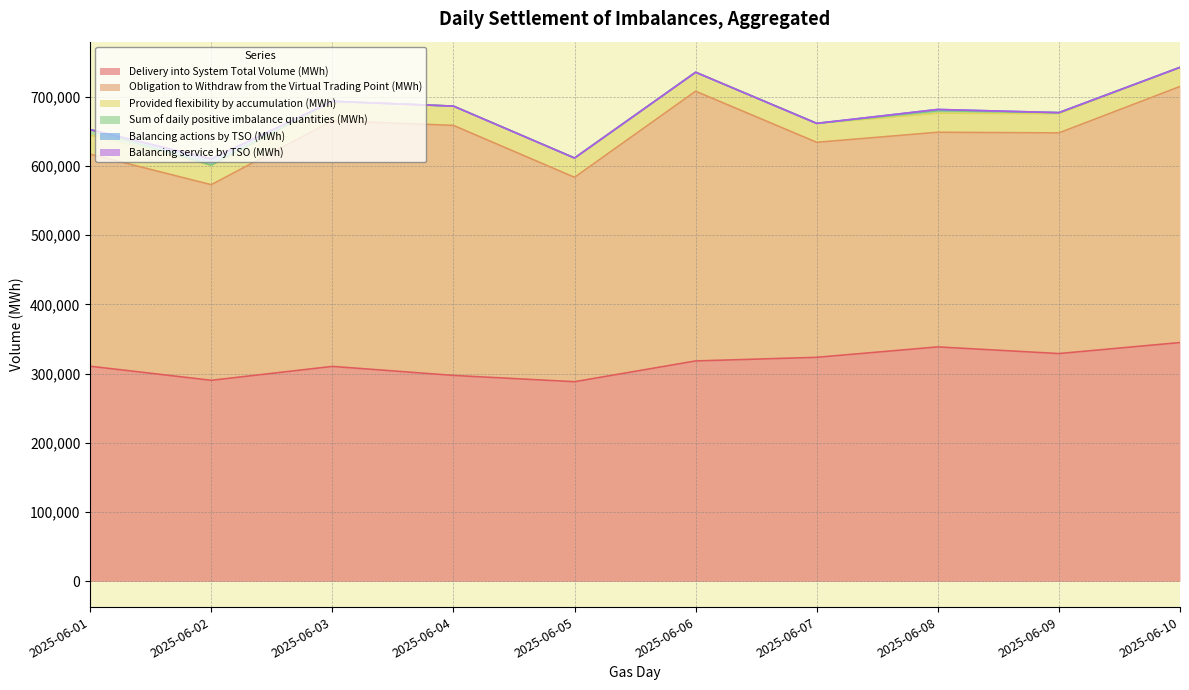

What is the average value of the Balancing actions by TSO (MWh) series?

1092.0